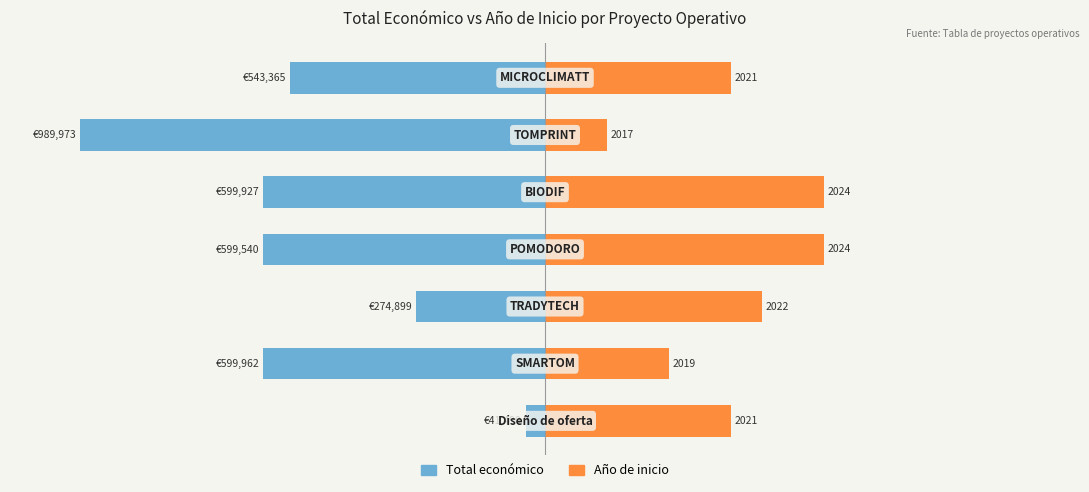

Rank the categories by Año de inicio value from highest to lowest.

3, 4, 2, 0, 6, 1, 5